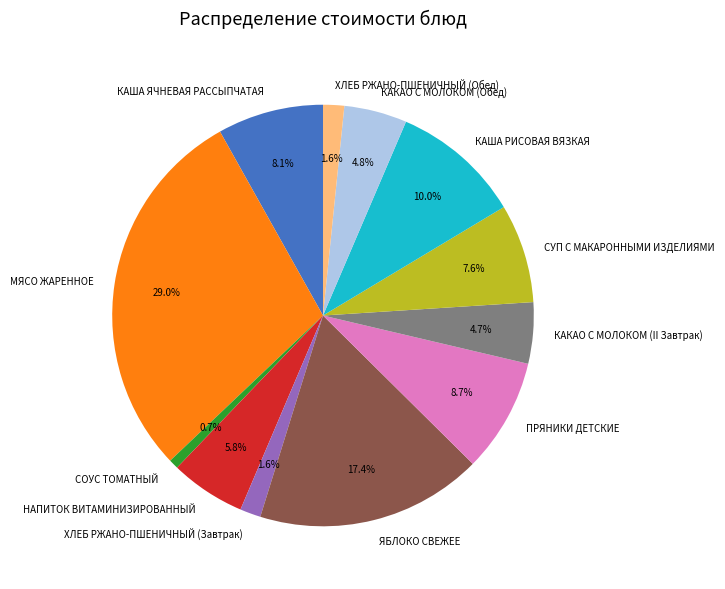

What portion of the pie excludes КАША РИСОВАЯ ВЯЗКАЯ?

90.0%